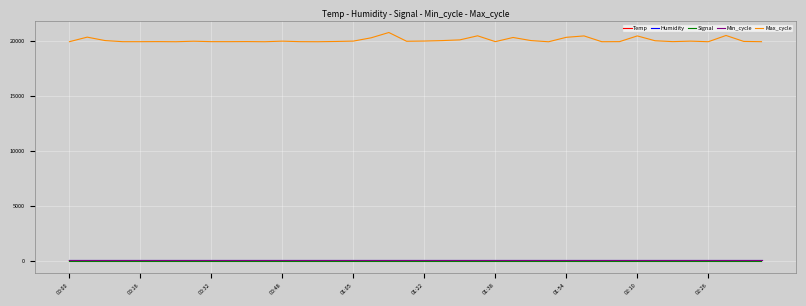

What is the maximum value shown in the chart?

20747.0